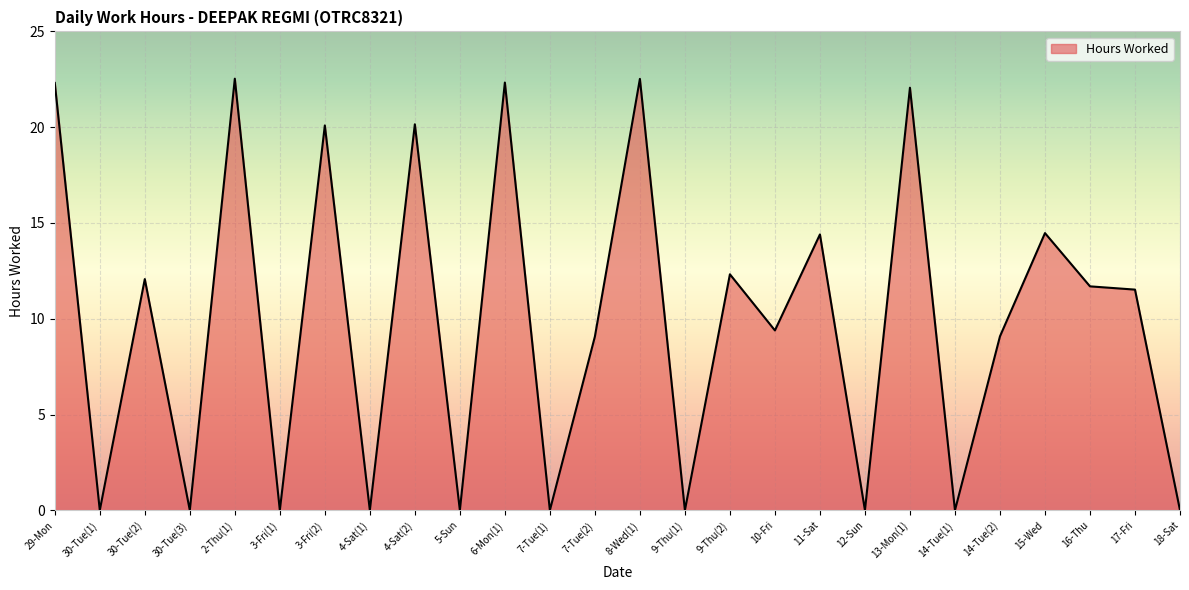

What is the maximum value shown in the chart?

22.5